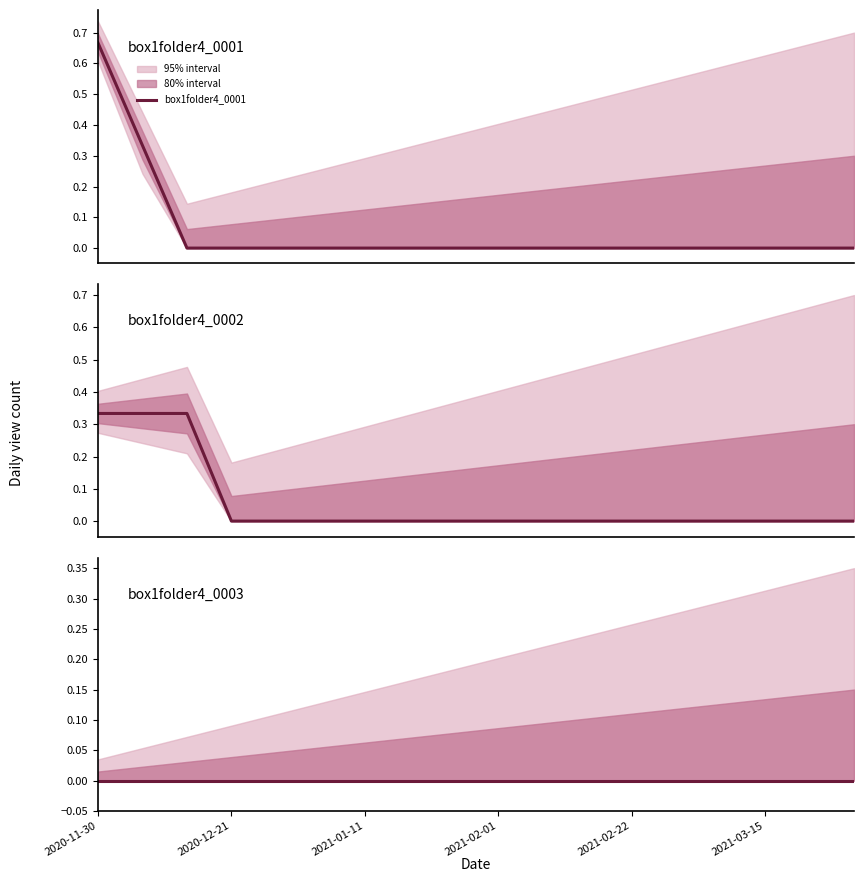

Does the chart have visible grid lines?

No